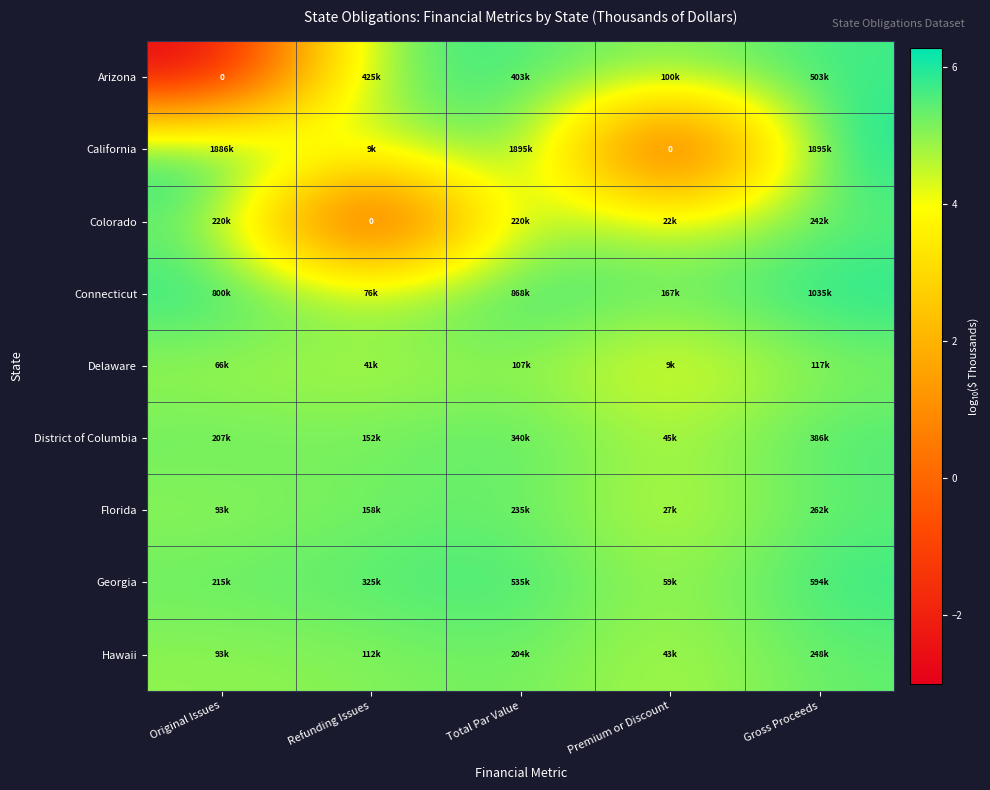

True or false: Arizona has a value of 5.7 at Gross Proceeds.

True